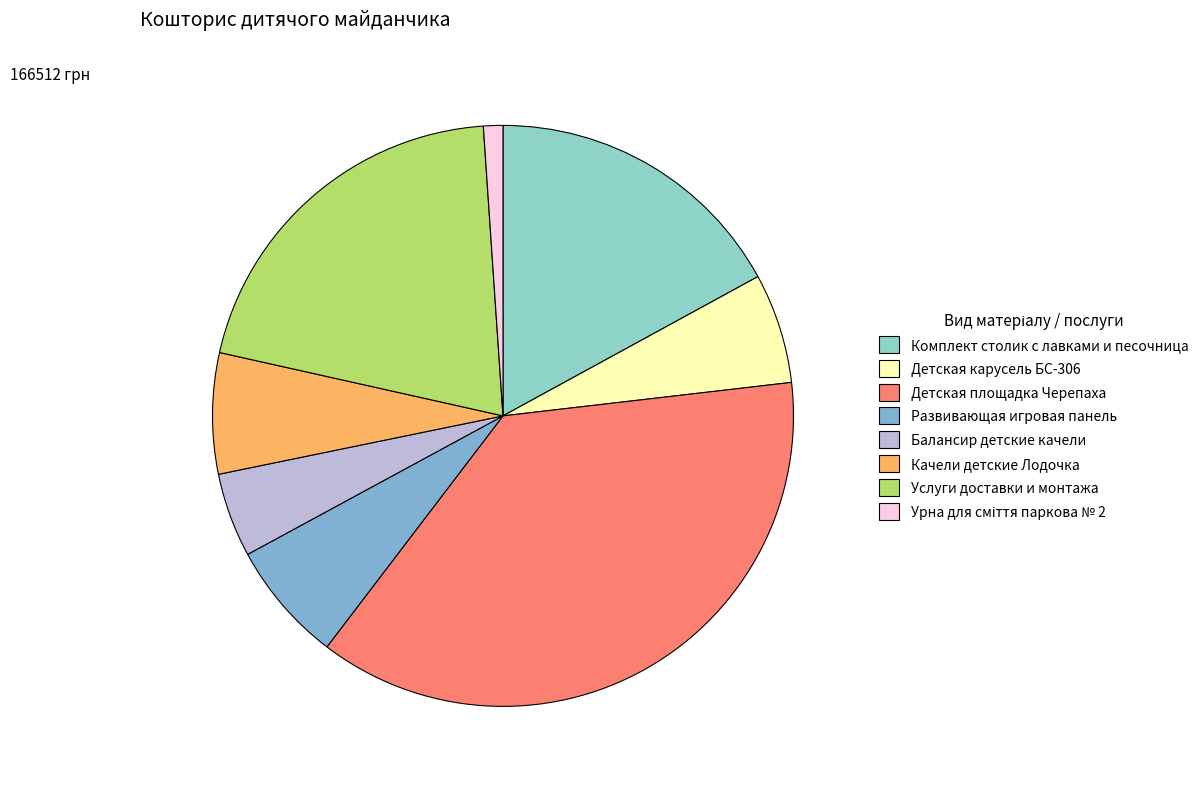

To the nearest percent, what portion does Балансир детские качели represent?

5%